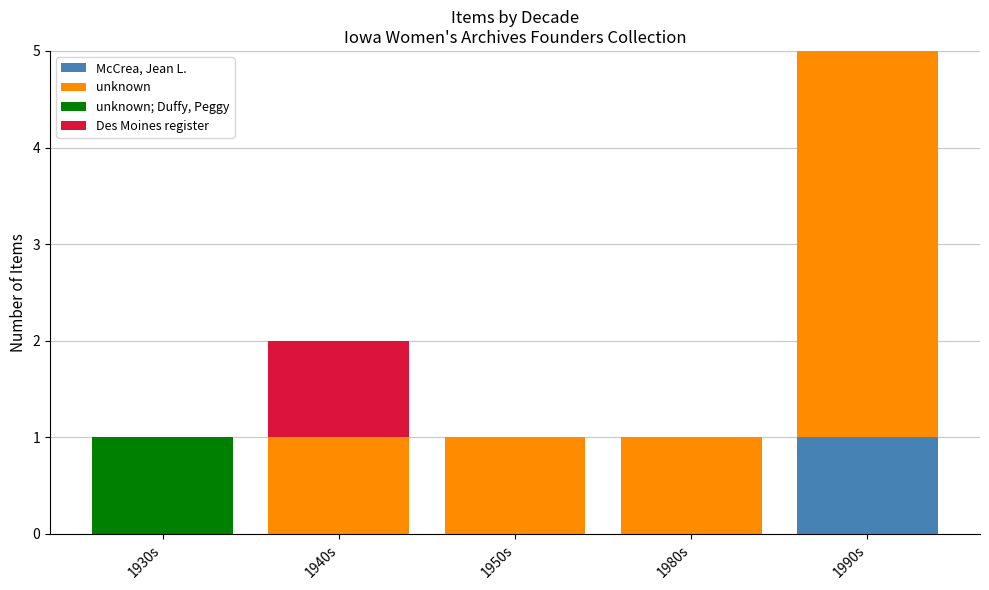

Reading left to right, list the values for the McCrea, Jean L. series.

1930s=0	1940s=0	1950s=0	1980s=0	1990s=1